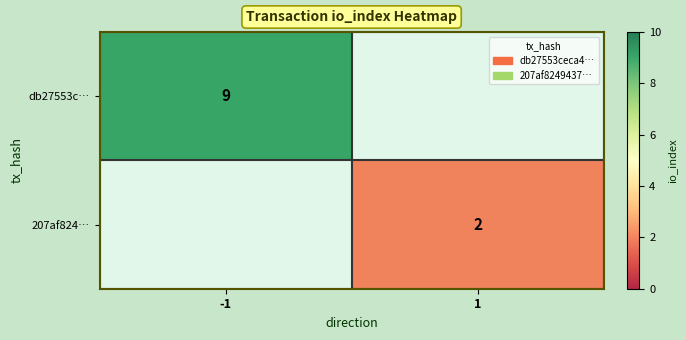

True or false: db27553c… has a value of 12 at -1.

False